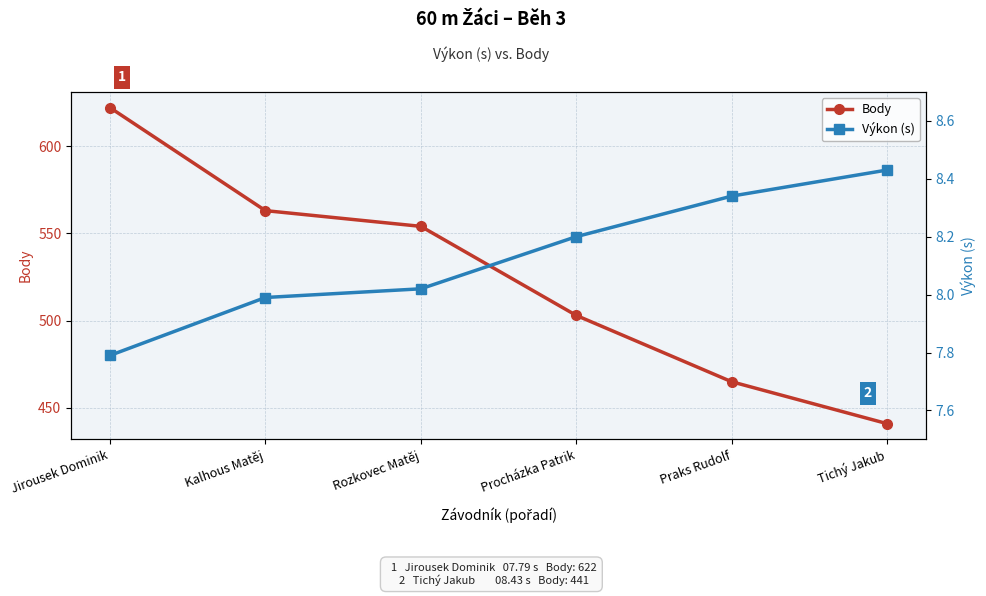

How many values in the Výkon (s) series are below 8?

2